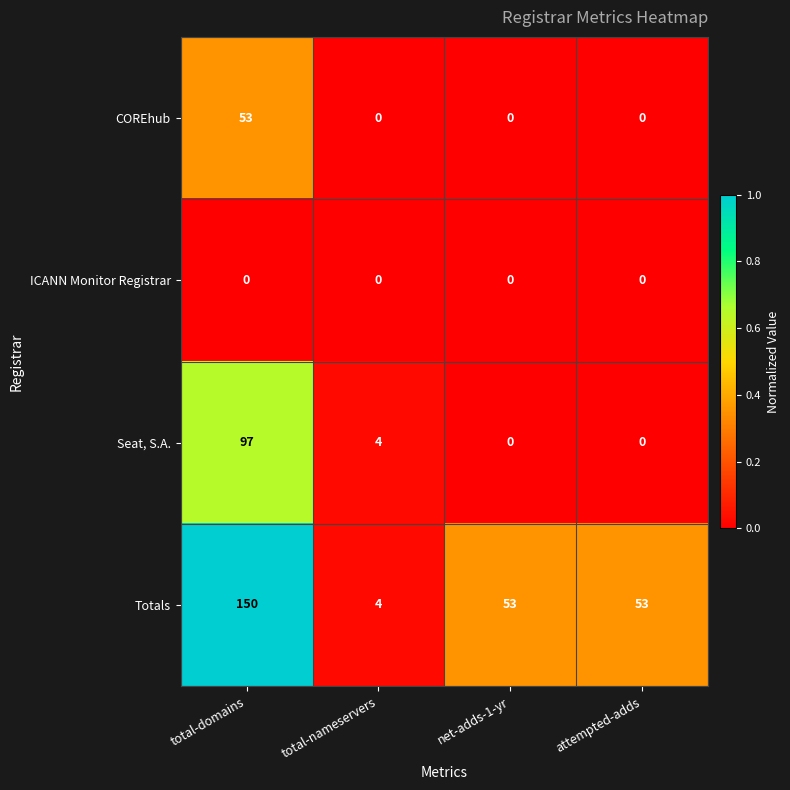

True or false: Totals has a value of 88 at net-adds-1-yr.

False